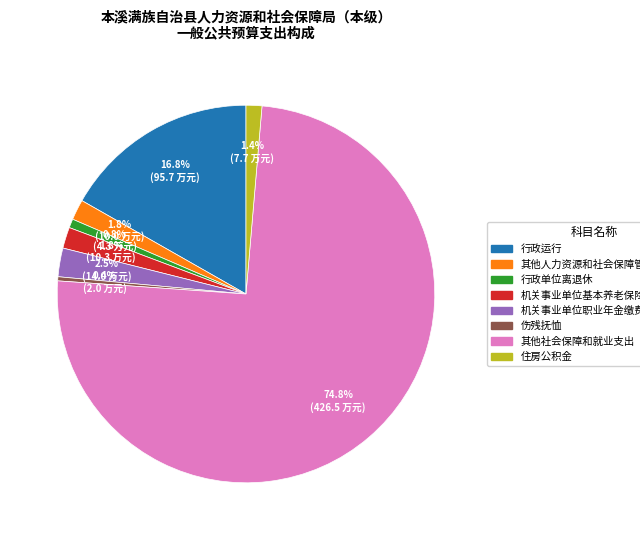

Combined, what portion of the pie is 住房公积金 and 行政运行?

18.1%